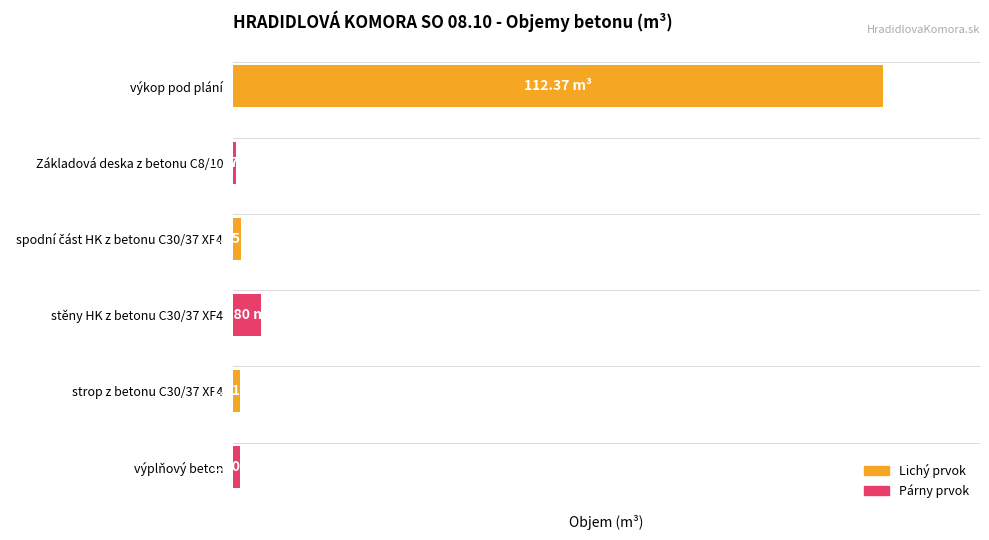

Does the chart contain any negative values?

No